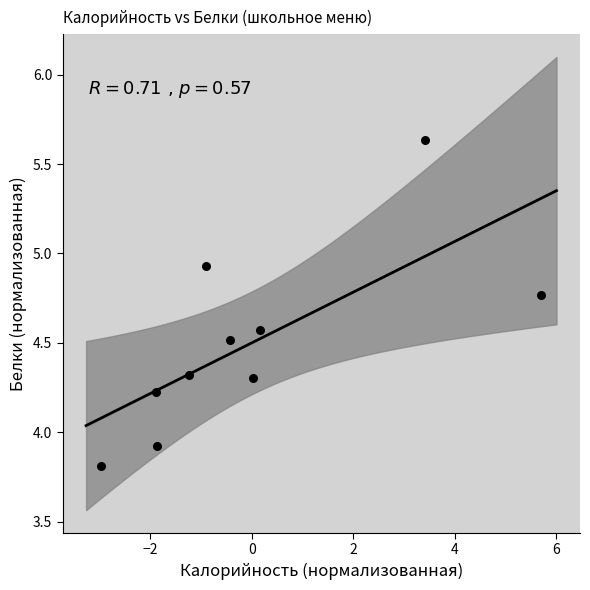

What is the range of X values (max minus min)?

8.7